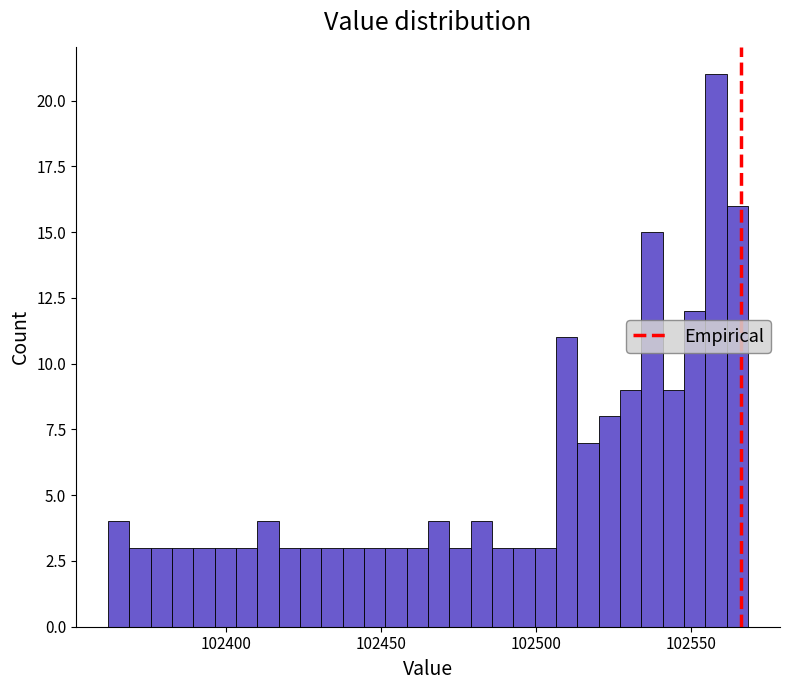

Around what value on the x-axis is the tallest bar? Give the approximate position of its centre, as read against the axis.

102560